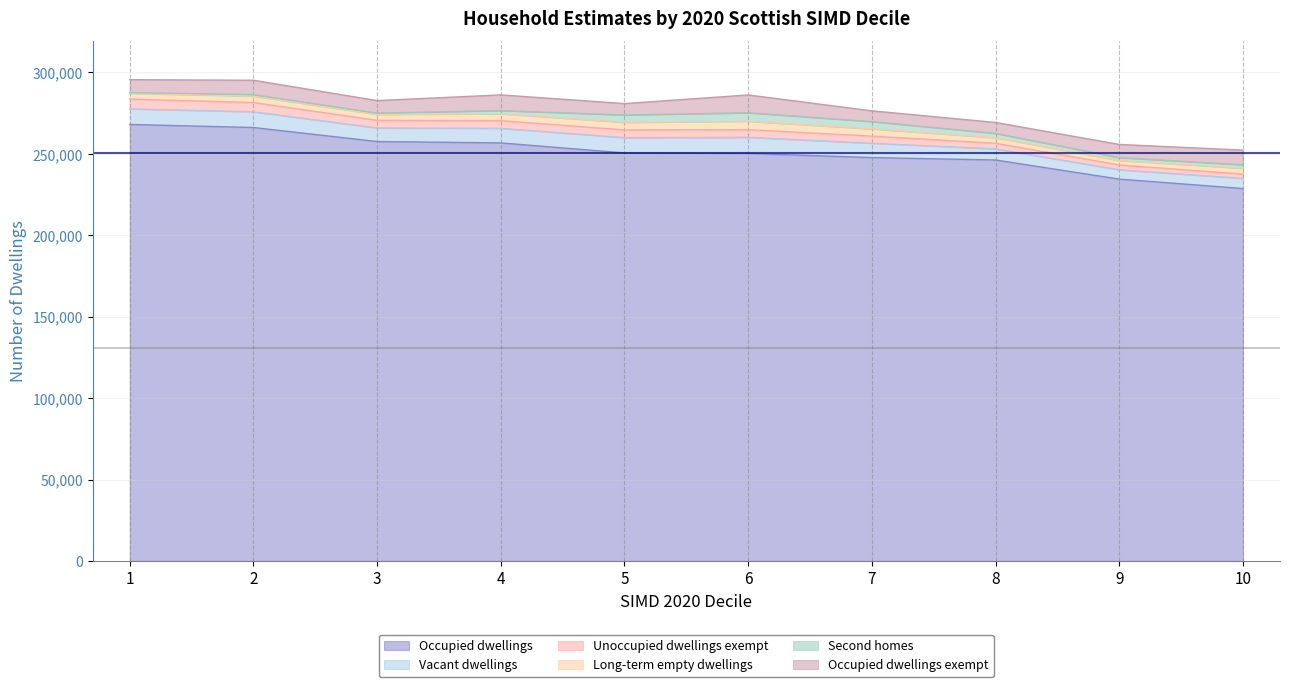

How many interior local peaks does the Second homes series have?

2